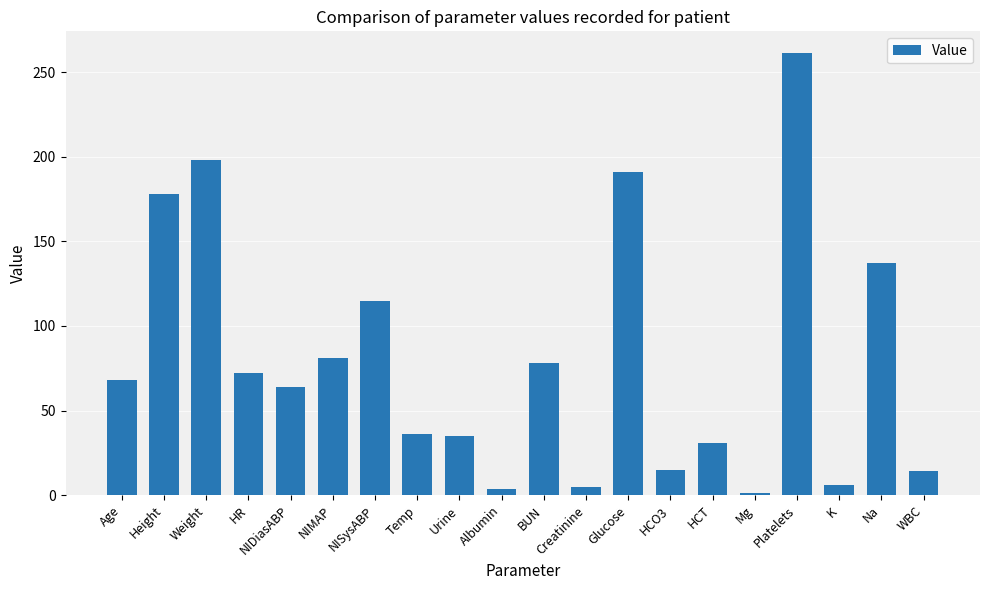

How many values are below 68?

10